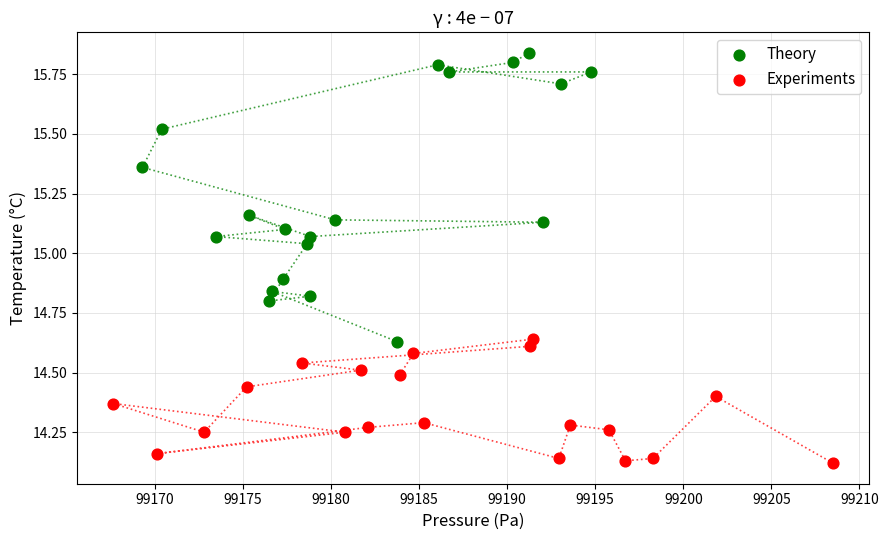

Which series has the widest spread of Y values?

Theory